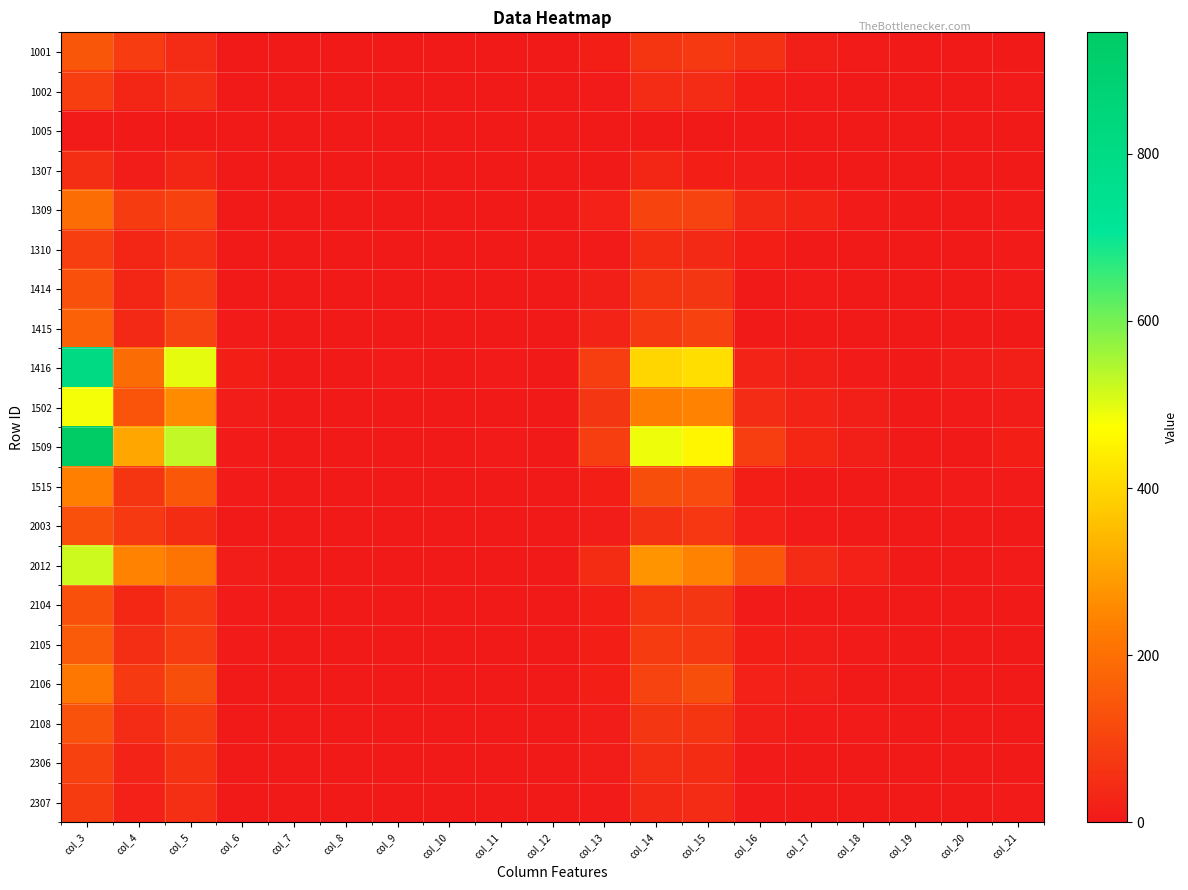

Which series has the largest range (max minus min)?

1509